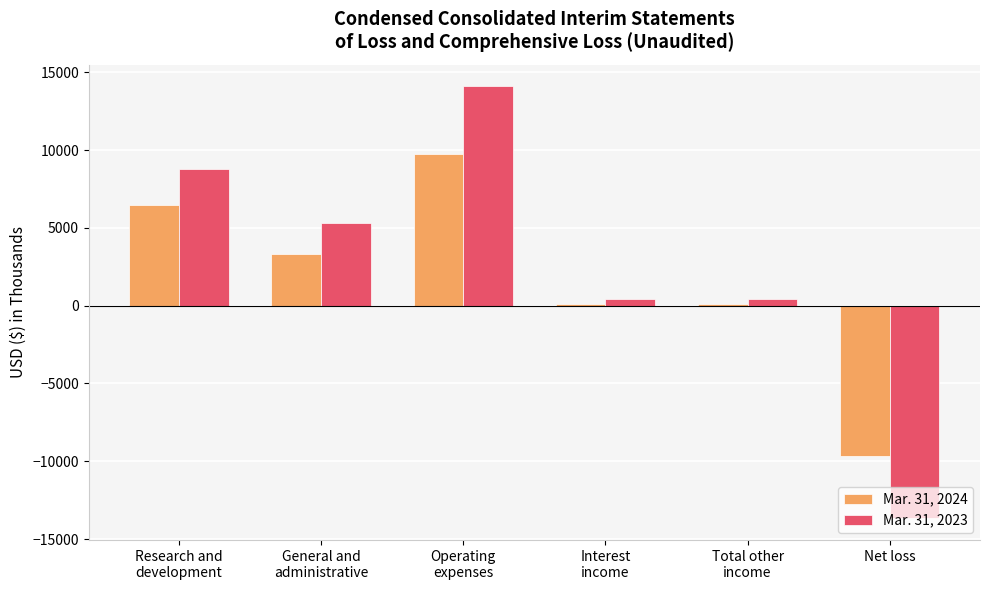

Is it true that Mar. 31, 2023 equals -13676 at Net loss?

True